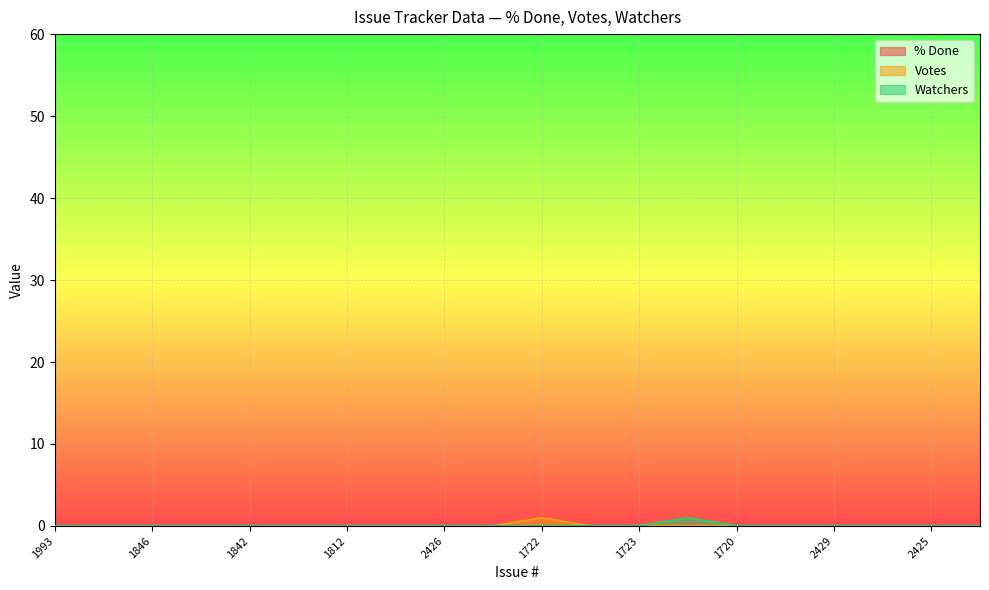

Reading left to right, transcribe all the data shown in this chart.

Votes: 0	0	0	0	0	0	0	0	0	0	1	0	0	0	0	0	0	0	0	0
Watchers: 0	0	0	0	0	0	0	0	0	0	0	0	0	1	0	0	0	0	0	0